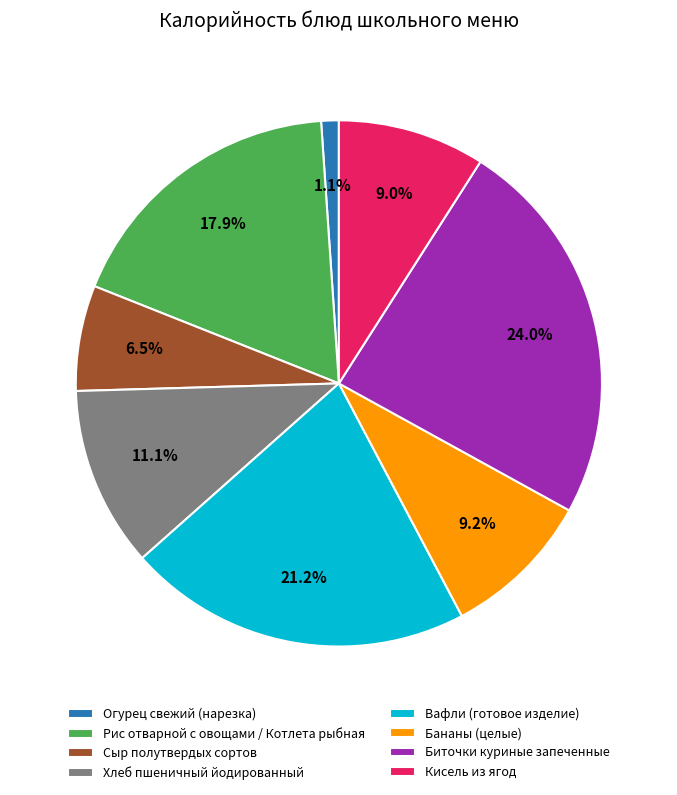

What is the total percentage of Бананы (целые) and Рис отварной с овощами / Котлета рыбная?

27.1%